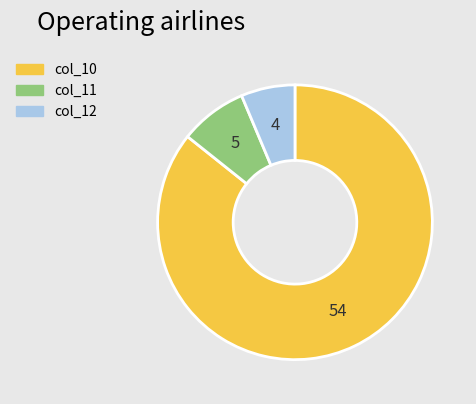

How many segments does this pie chart have?

3